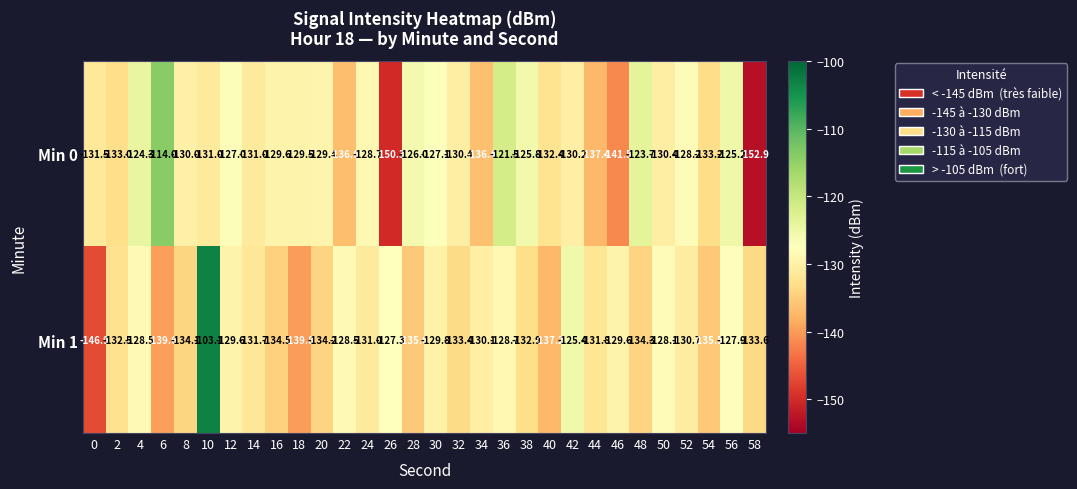

Rank the series at 42 from lowest to highest value.

Min 0, Min 1